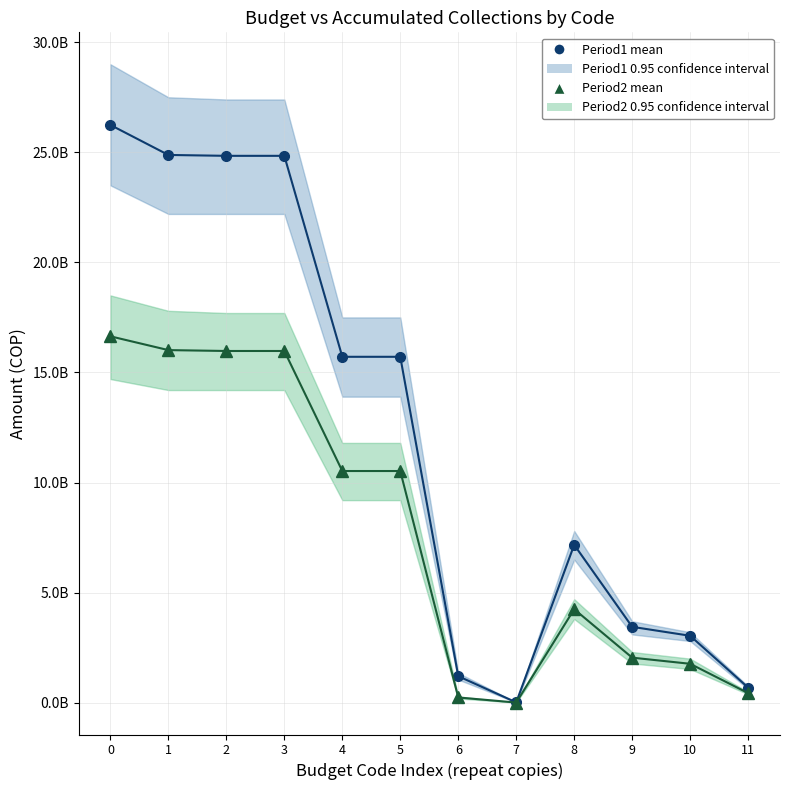

In Period1 (Recaudos Acumulado) mean, how many points are higher than both neighbors (excluding endpoints)?

1